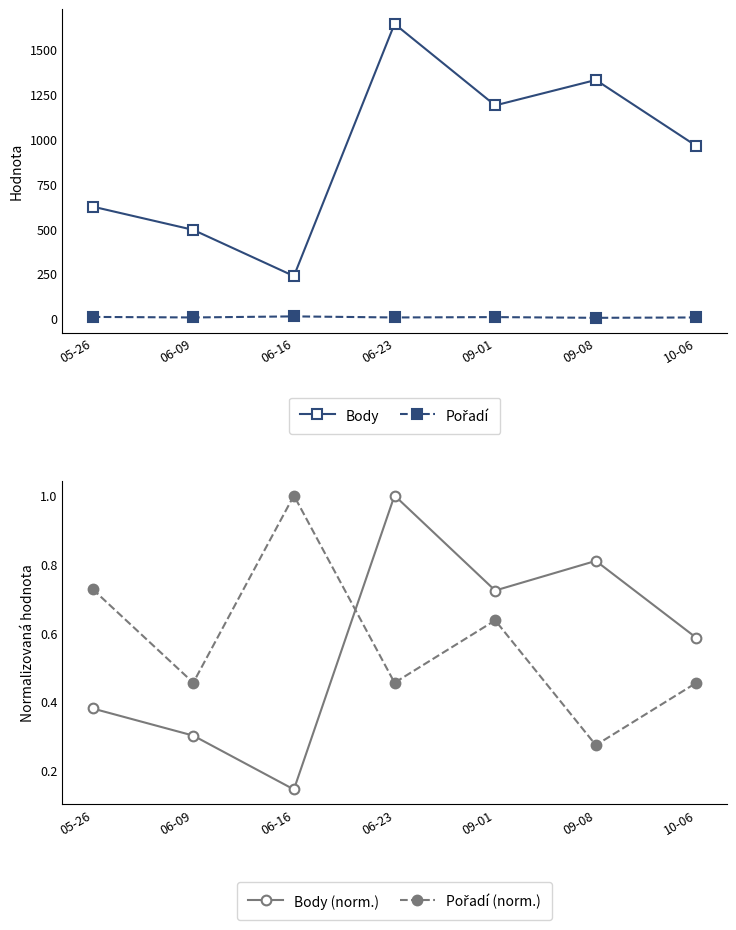

True or false: Pořadí (norm.) and Body (norm.) cross at least once.

True